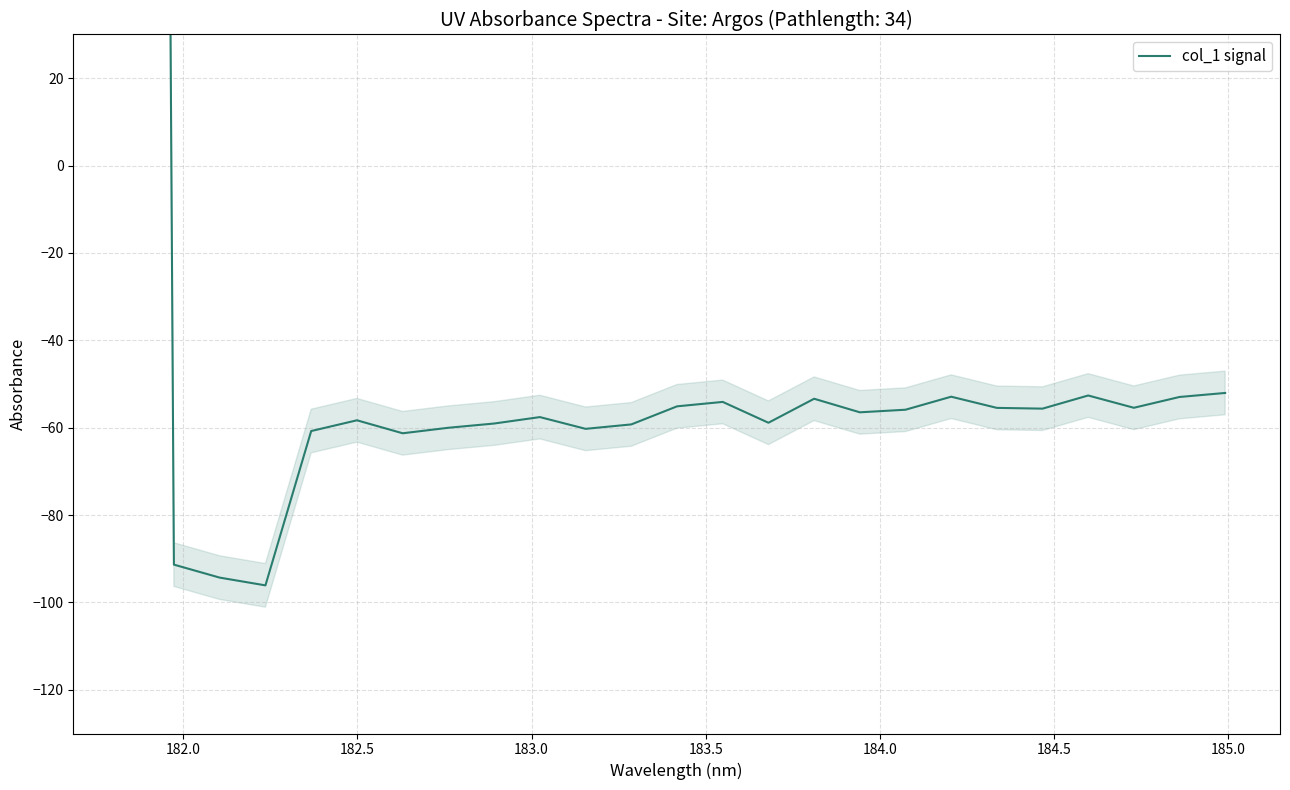

How many lines are shown in the chart?

1